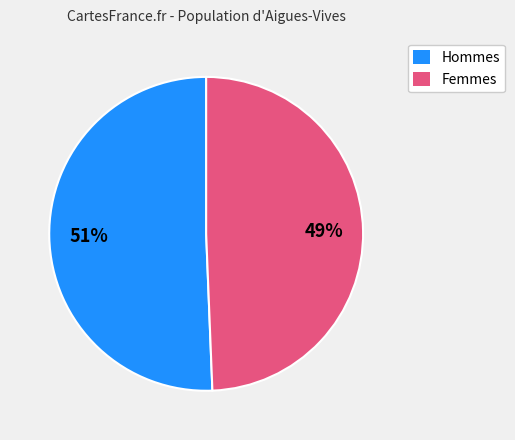

To the nearest percent, what is the average slice percentage?

50%